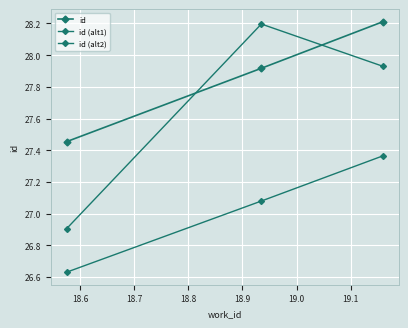

How many data points in id (alt1) are above 27?

2